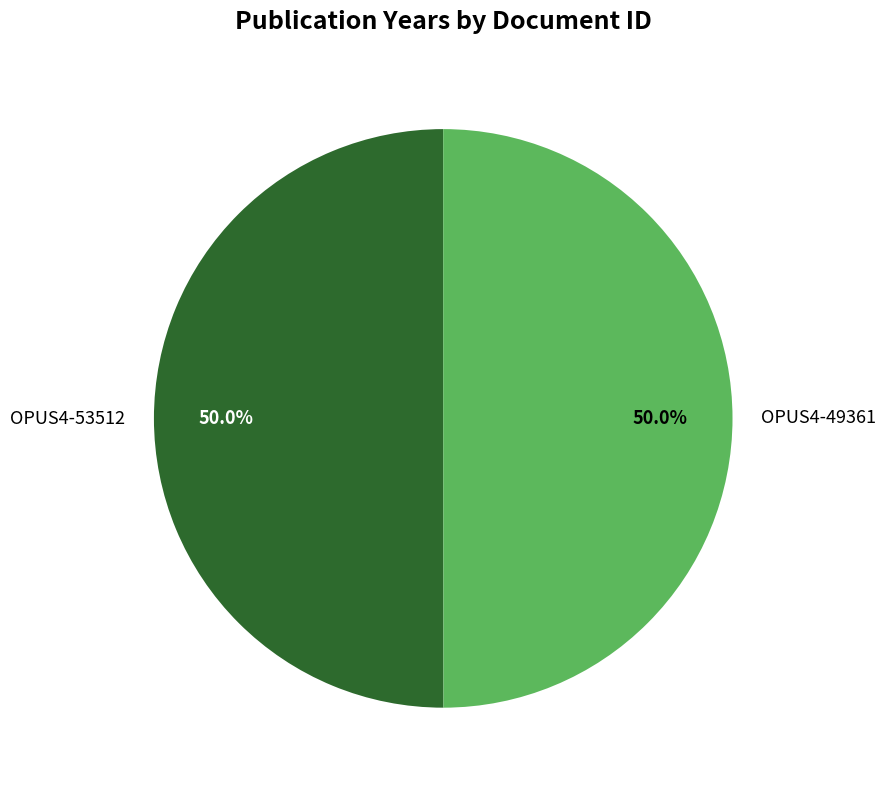

What percentage do OPUS4-49361 and OPUS4-53512 together represent?

100.0%